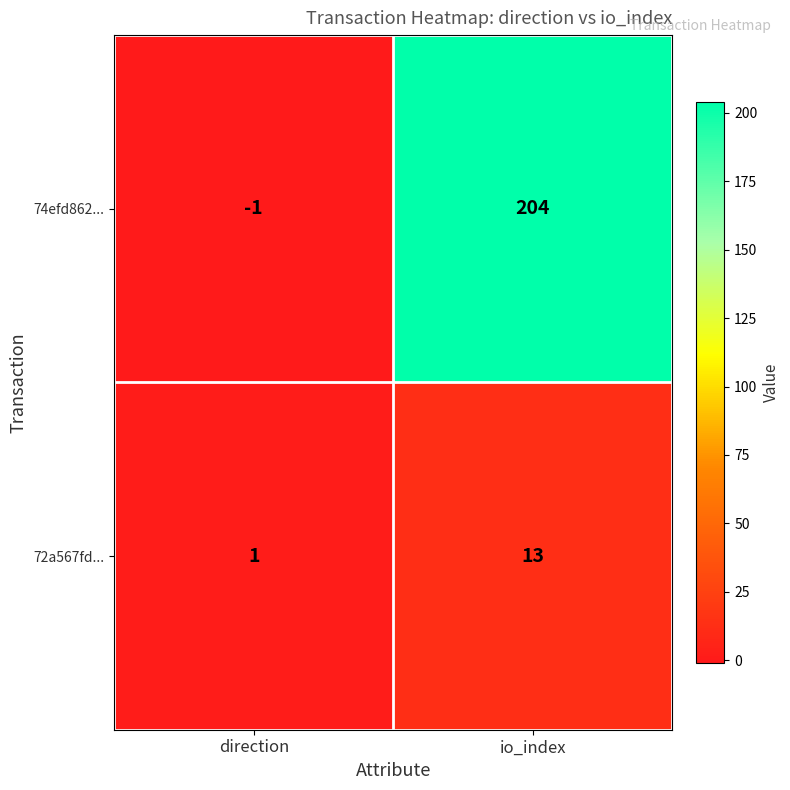

Rank the series at io_index from highest to lowest value.

74efd862..., 72a567fd...